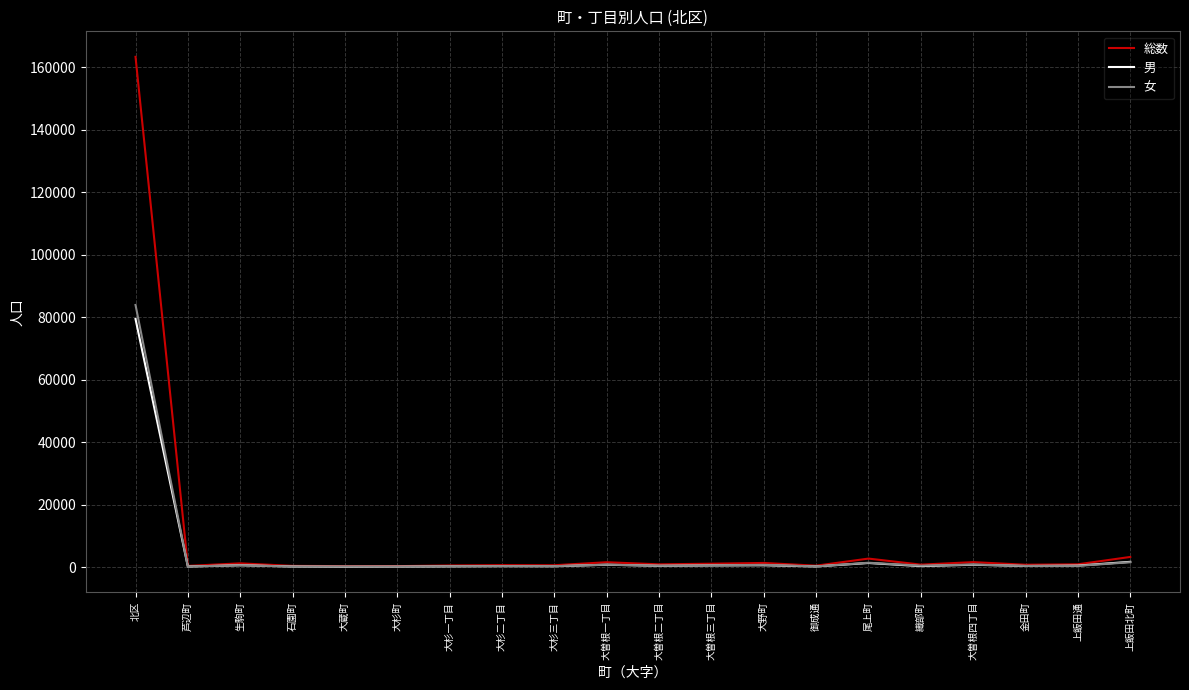

What is the minimum value shown in the chart?

134